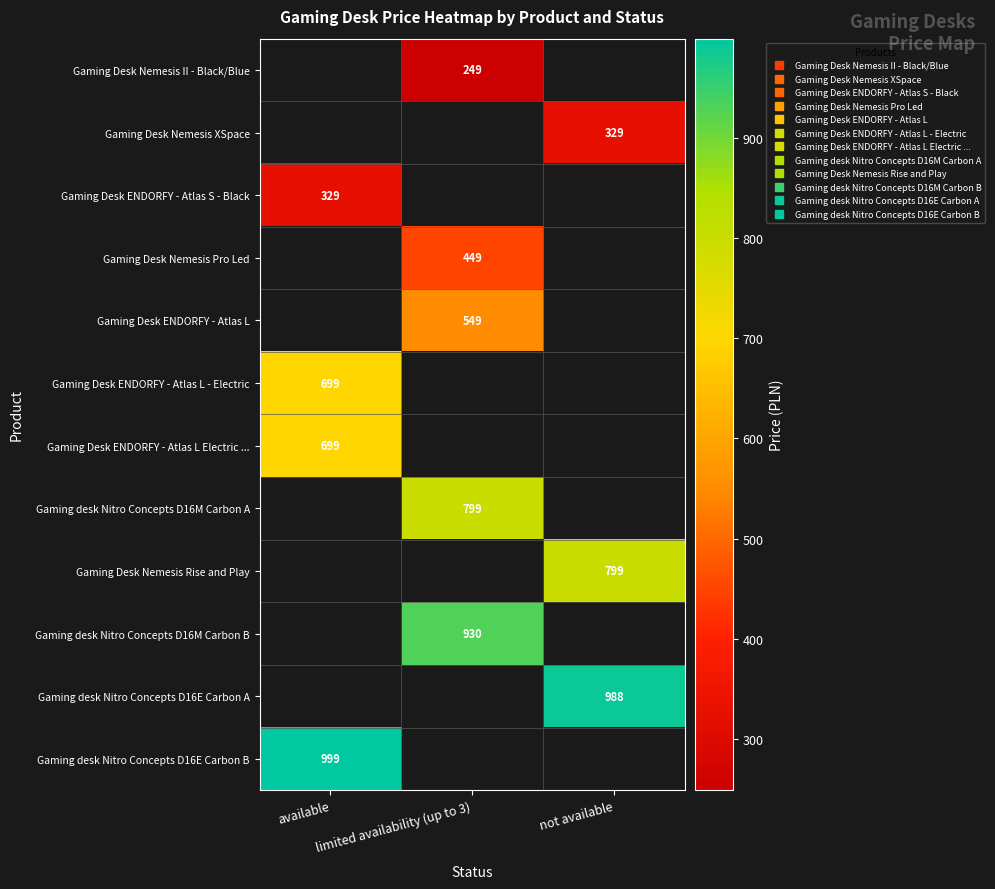

Rank the series by their average value, from lowest to highest.

Gaming Desk Nemesis II - Black/Blue, Gaming Desk Nemesis XSpace, Gaming Desk ENDORFY - Atlas S - Black, Gaming Desk Nemesis Pro Led, Gaming Desk ENDORFY - Atlas L, Gaming Desk ENDORFY - Atlas L - Electric, Gaming Desk ENDORFY - Atlas L Electric ..., Gaming desk Nitro Concepts D16M Carbon A, Gaming Desk Nemesis Rise and Play, Gaming desk Nitro Concepts D16M Carbon B, Gaming desk Nitro Concepts D16E Carbon A, Gaming desk Nitro Concepts D16E Carbon B